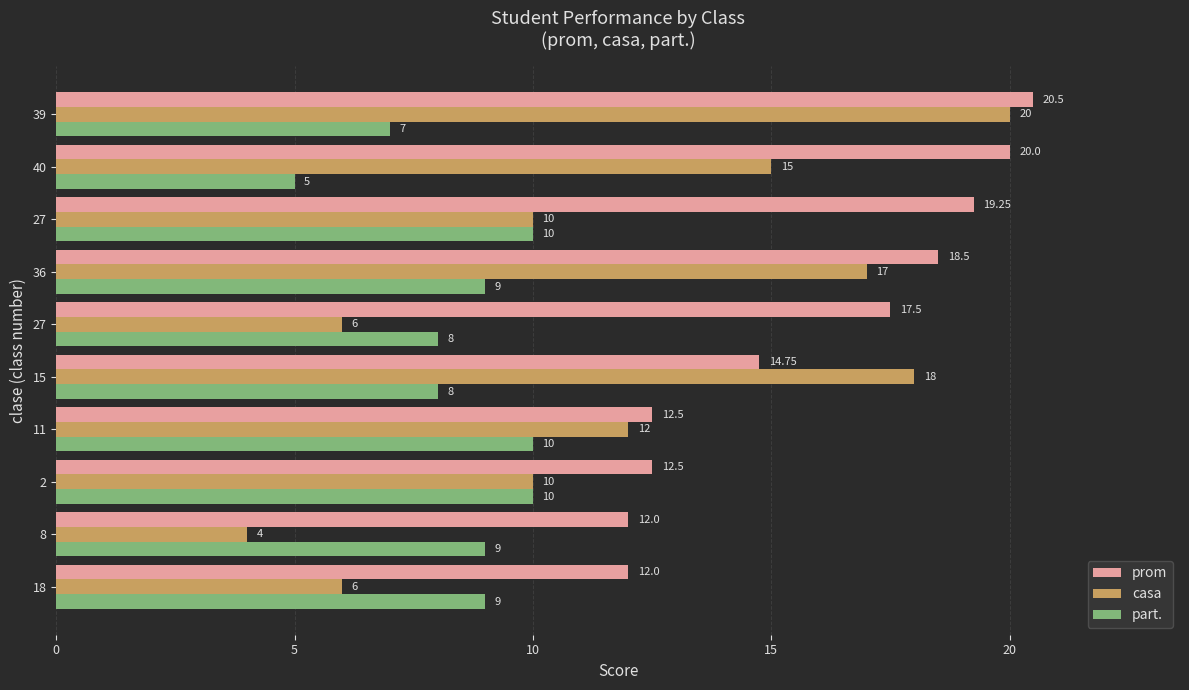

Which series has the largest total across all categories?

prom